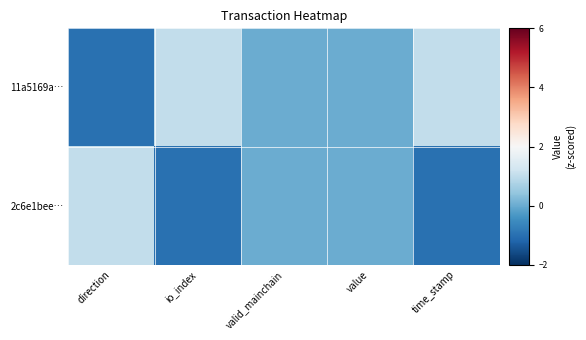

Between io_index and time_stamp, which series saw the biggest shift?

11a5169a…